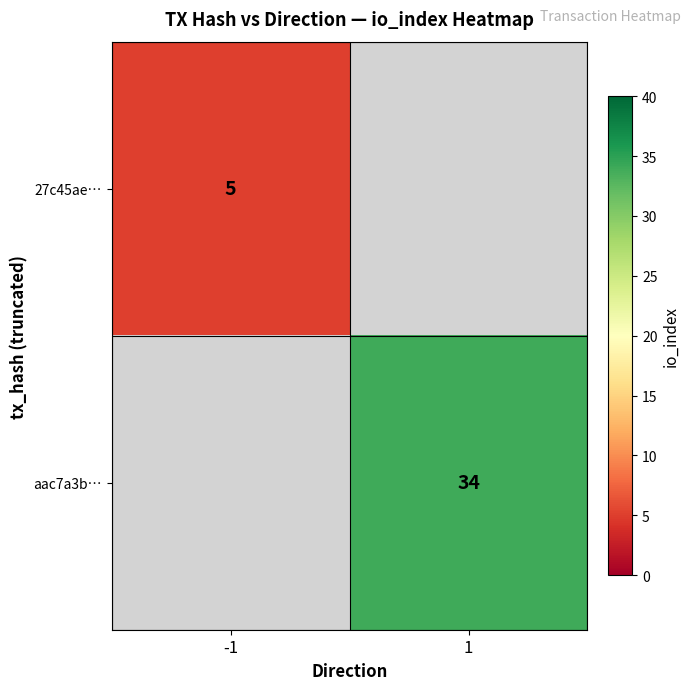

True or false: aac7a3b… has a value of 34 at 1.

True